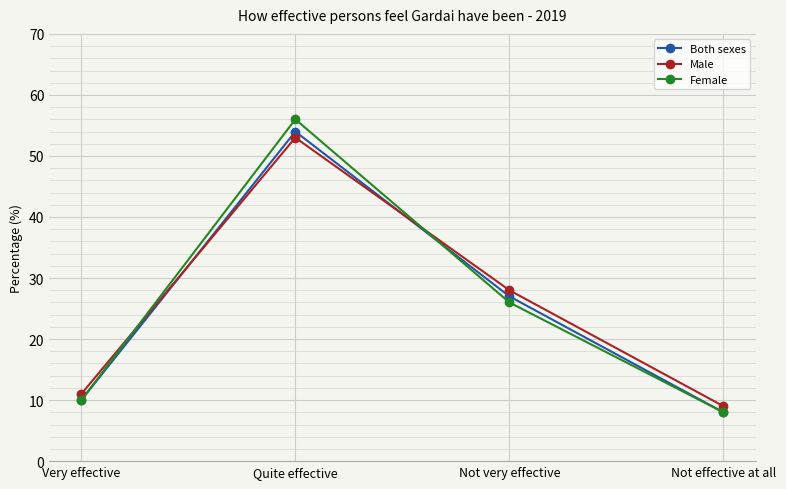

What are all the series names shown in the legend?

Both sexes, Male, Female